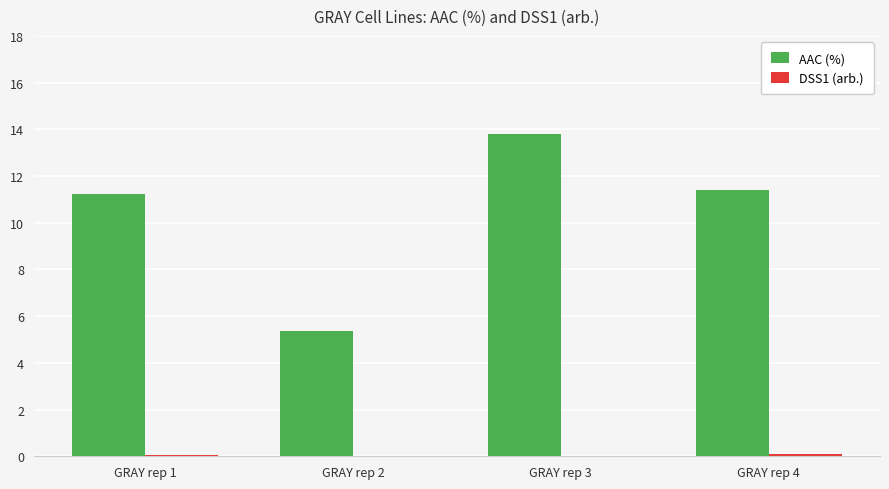

How many categories are shown in the chart?

4